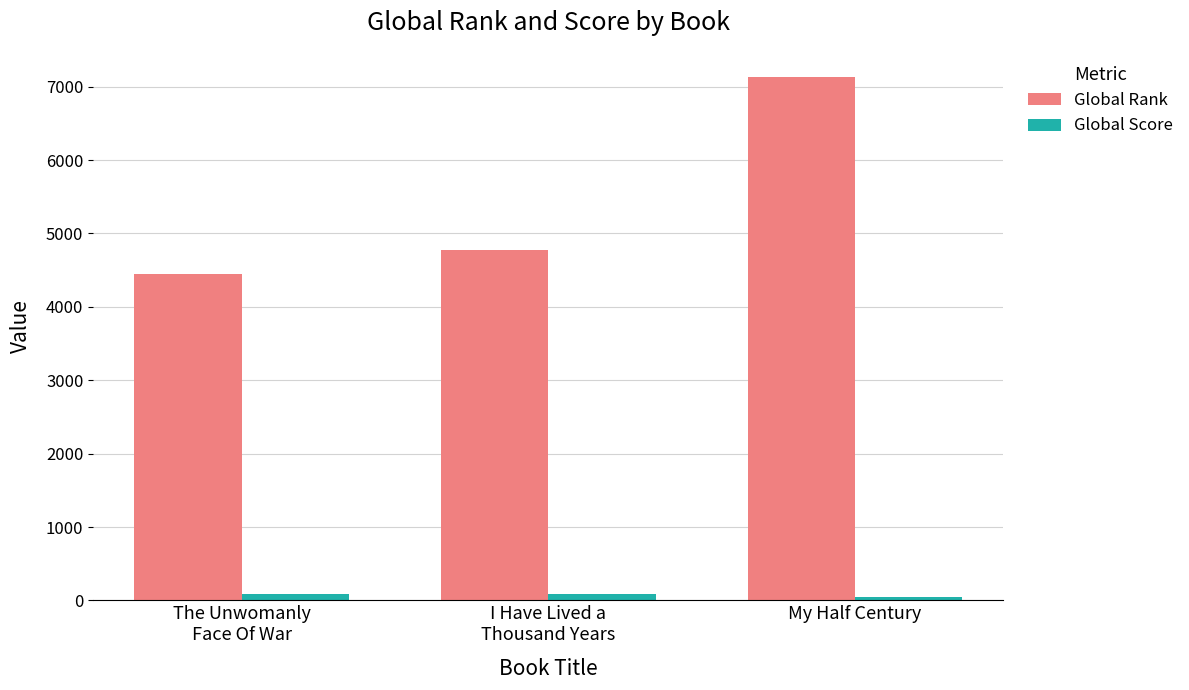

List the series in order of their overall mean, lowest first.

Global Score, Global Rank